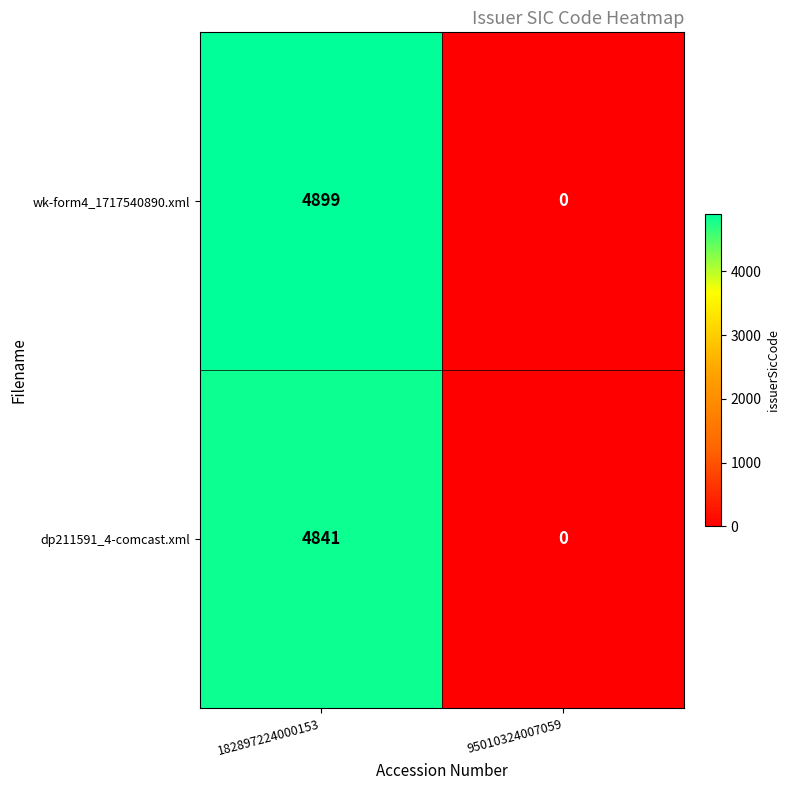

What is the greatest value displayed?

4899